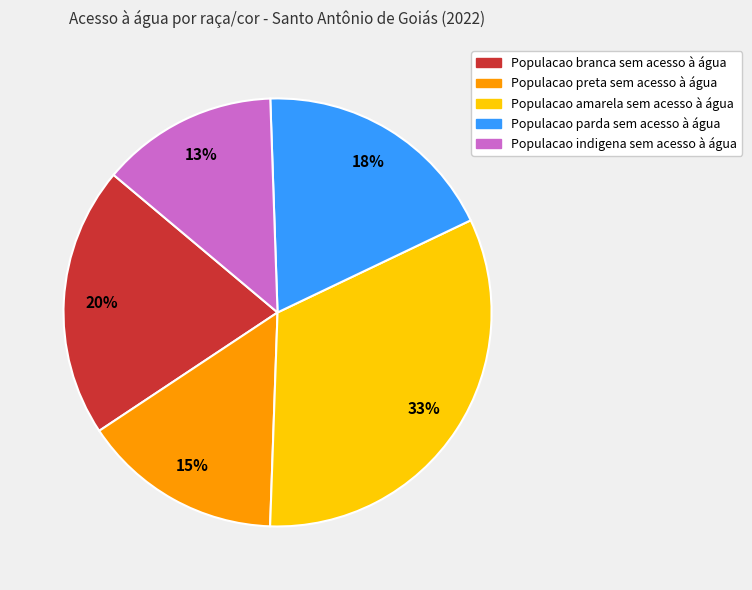

Is there a majority slice in this chart?

No